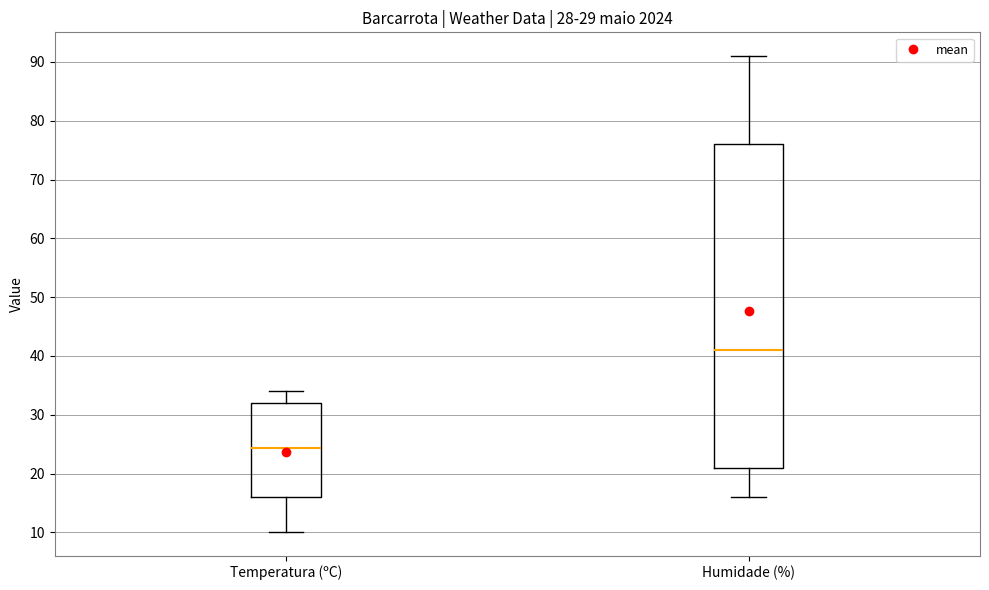

Reading left to right, read every box against the y-axis: the position of its median line, the range the box covers, and the ends of its whiskers. The values are not printed on the chart, so give them approximately, as read against the axis.

Temperatura (ºC): median 24, box 16 to 32, whiskers 10 to 34
Humidade (%): median 41, box 21 to 76, whiskers 16 to 91